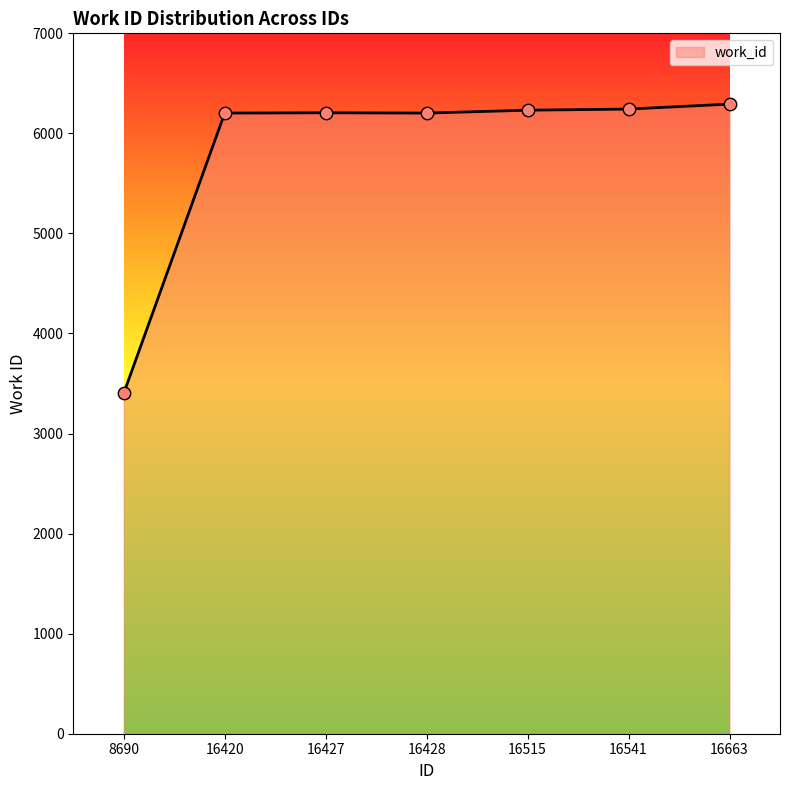

What is the change in value from 8690 to 16420?

+2800